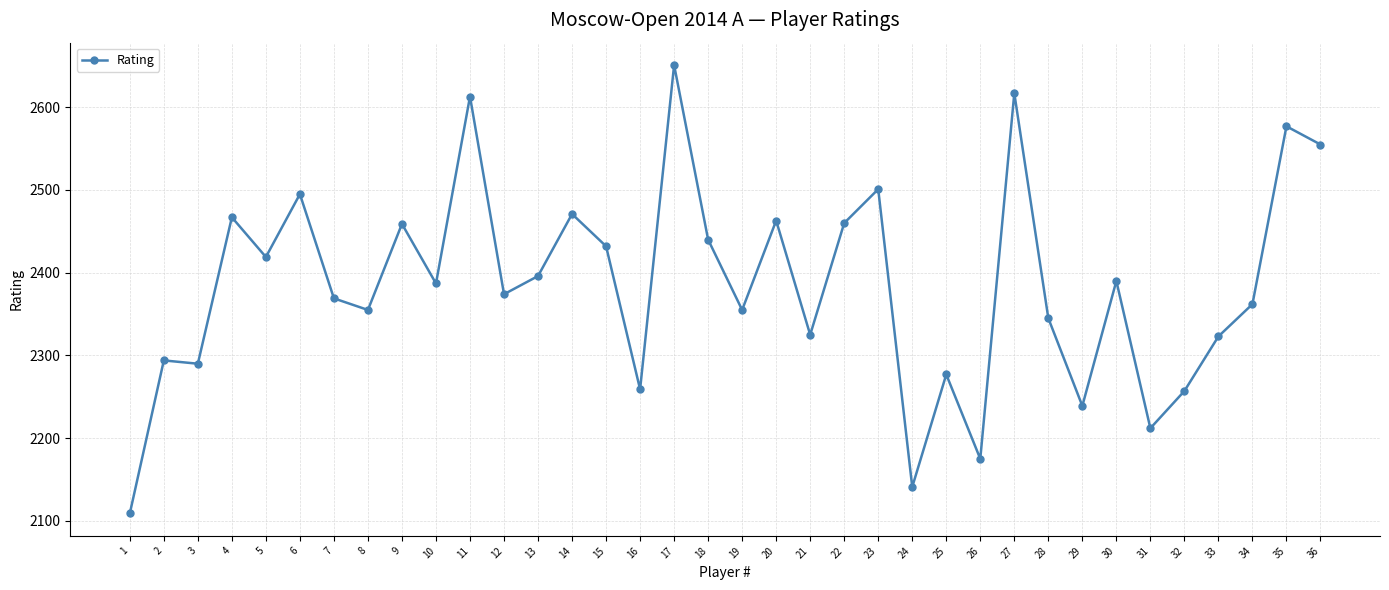

Approximately how many times larger is the value at 3 compared to 26?

1.1